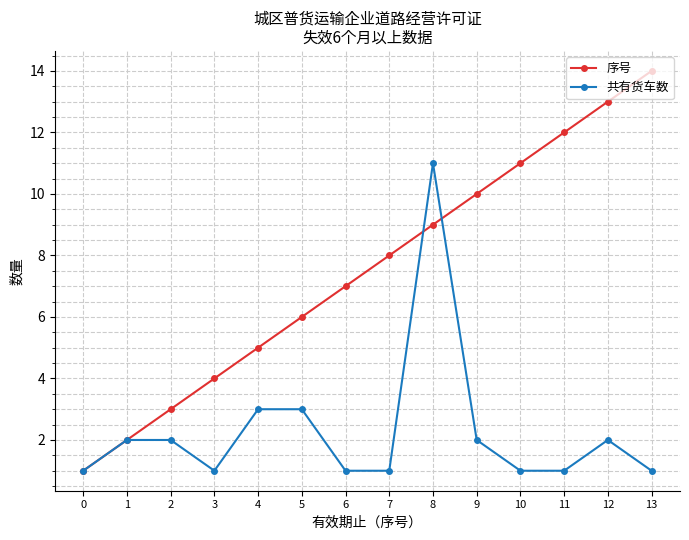

What are all the series names shown in the legend?

序号, 共有货车数